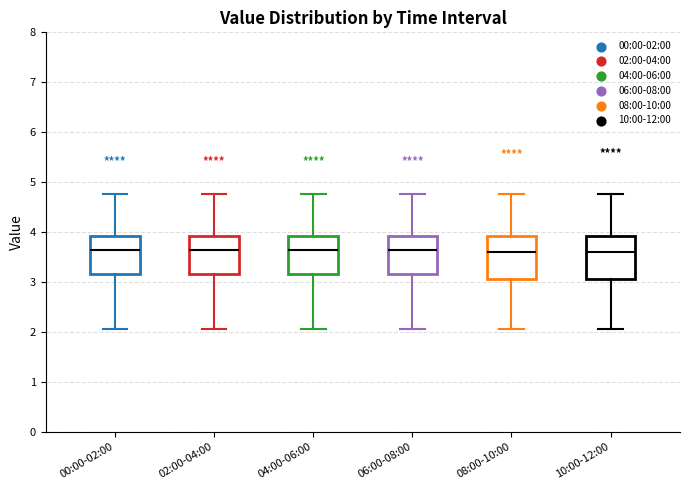

Where does the upper whisker of the box for 10:00-12:00 end on the y-axis? The values are not printed on the chart, so give them approximately, as read against the axis.

4.8